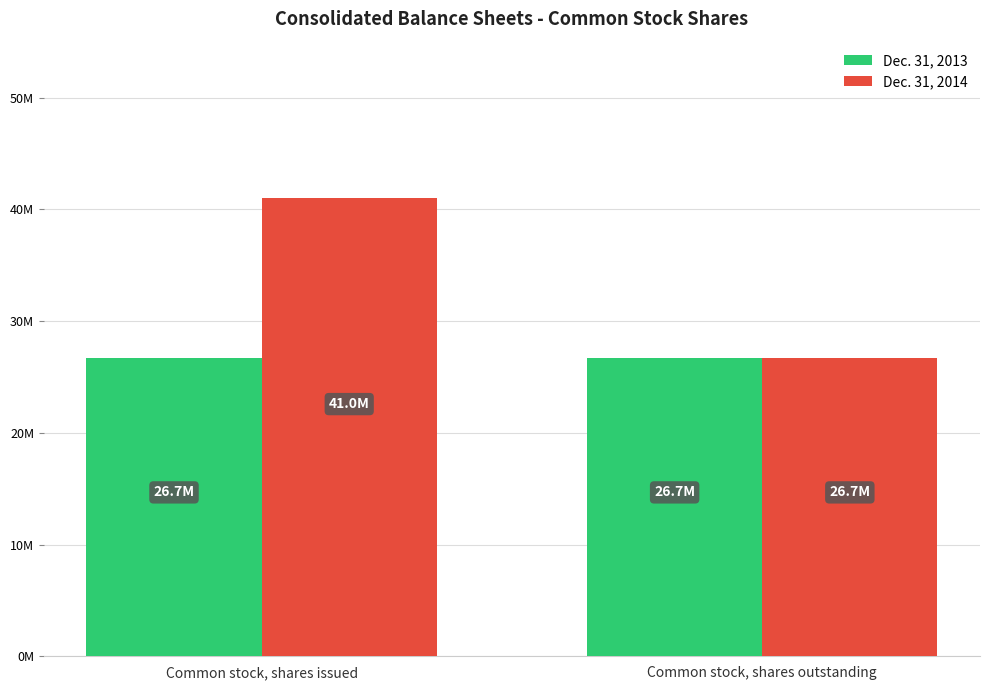

What are all the series names shown in the legend?

Dec. 31, 2013, Dec. 31, 2014